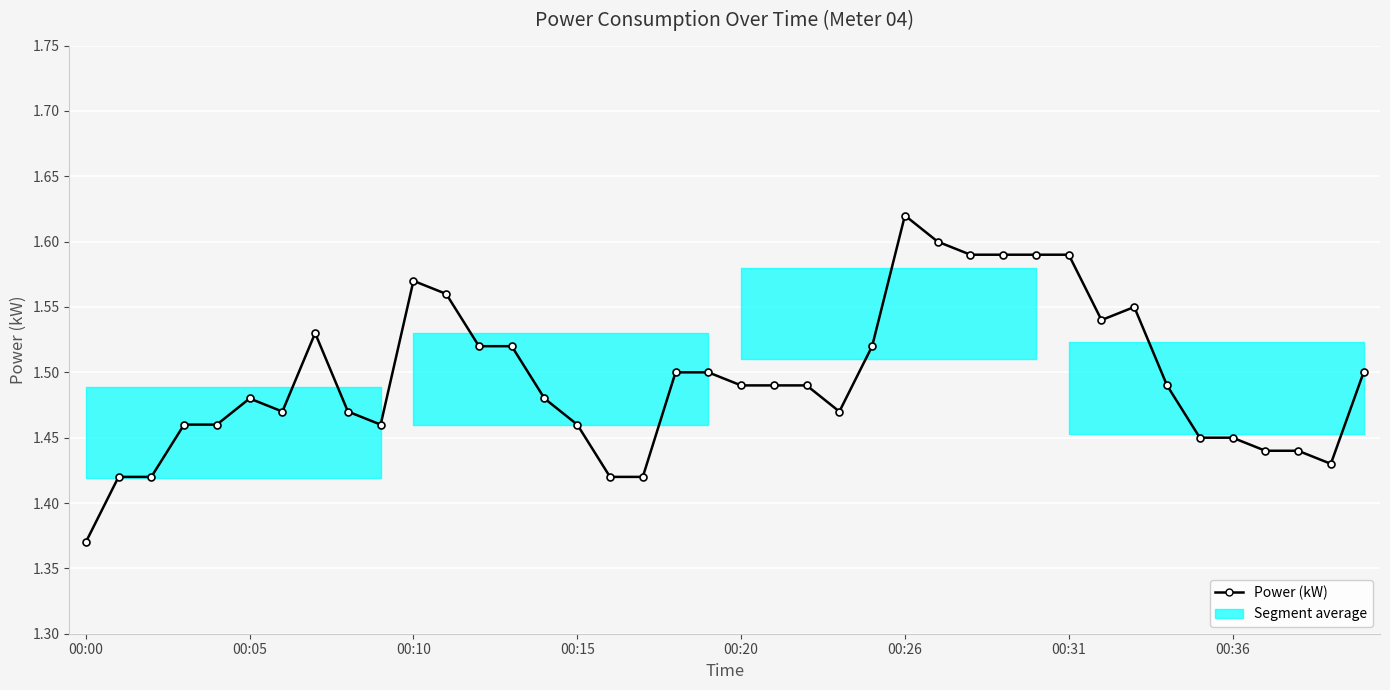

True or false: the data has more than 1 interior local peaks.

True